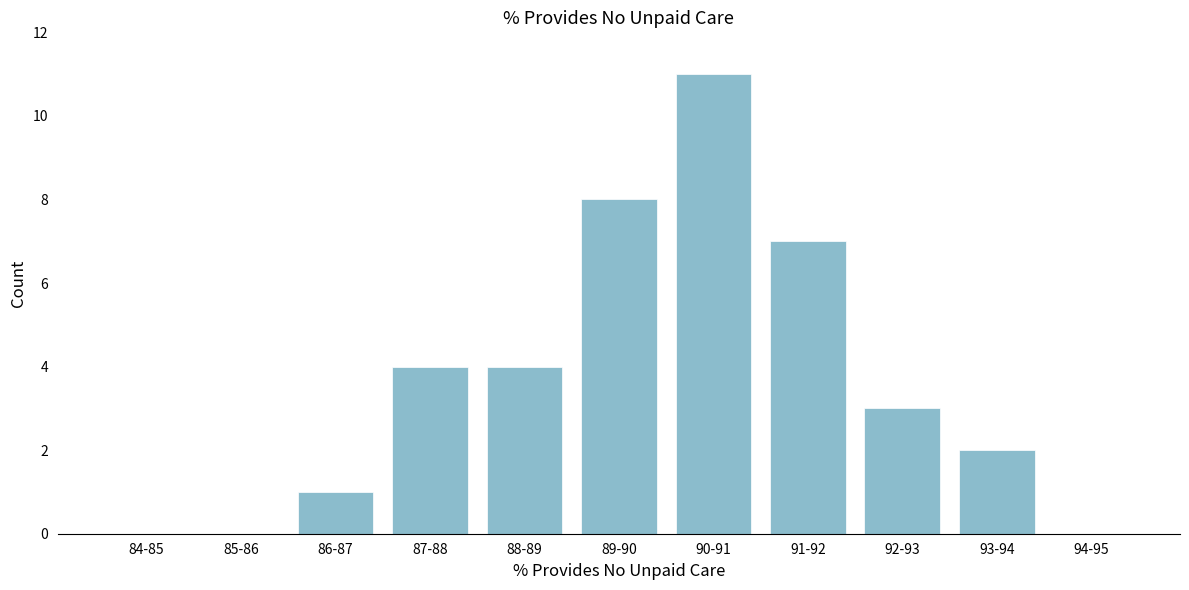

Reading left to right, extract all data points from this chart.

84-85=0	85-86=0	86-87=1	87-88=4	88-89=4	89-90=8	90-91=11	91-92=7	92-93=3	93-94=2	94-95=0